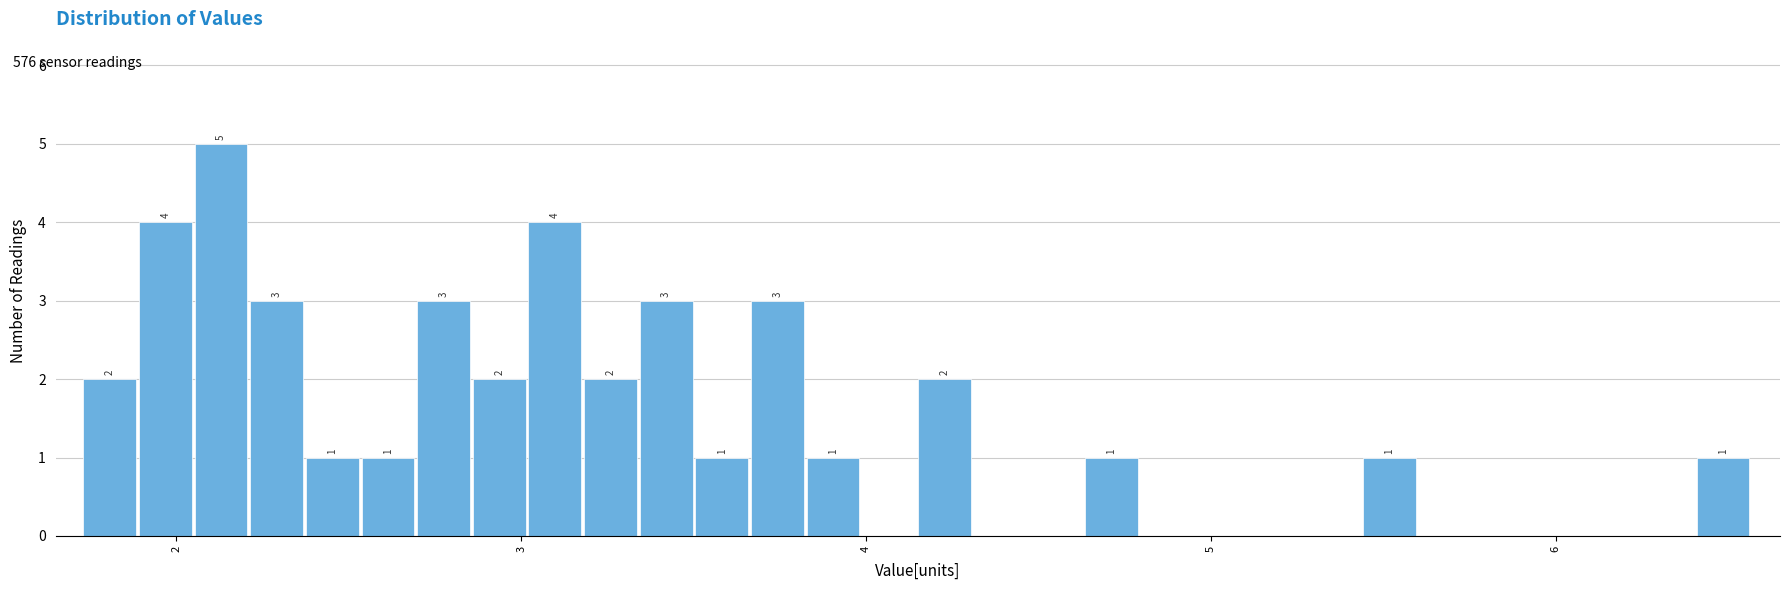

Read against the x-axis, roughly where is the centre of the tallest bar?

2.1